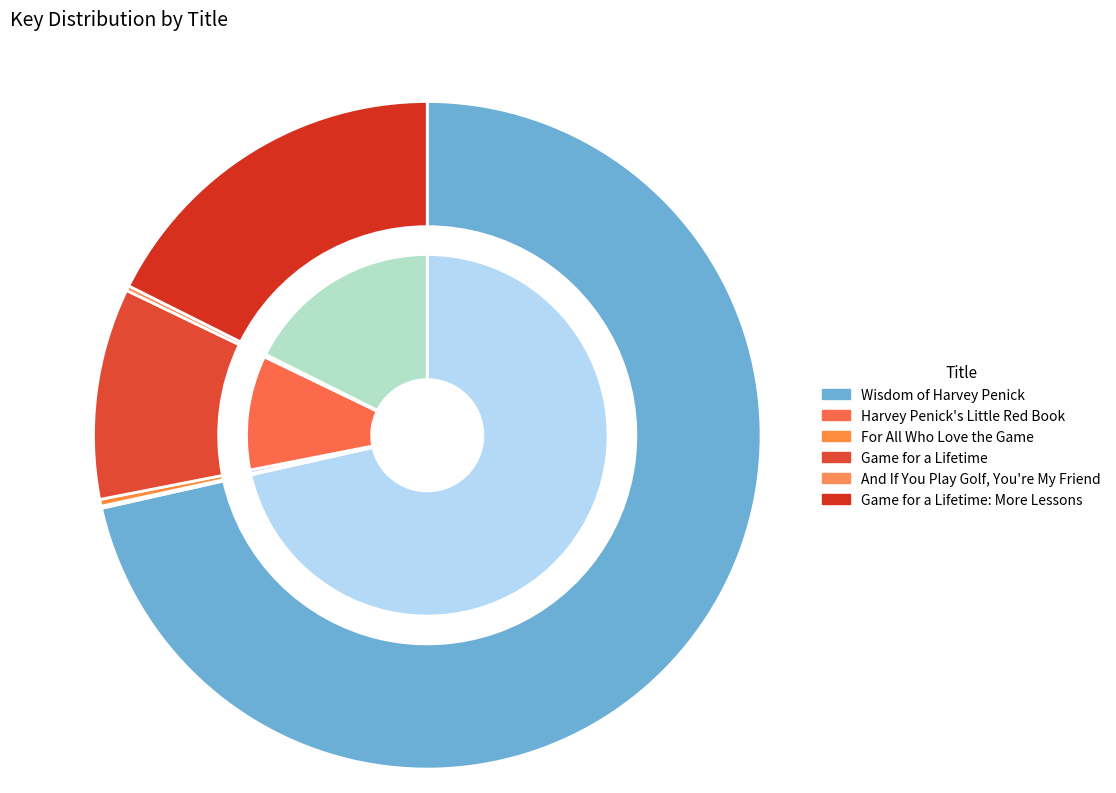

Does Wisdom of Harvey Penick represent more than half of the total?

Yes